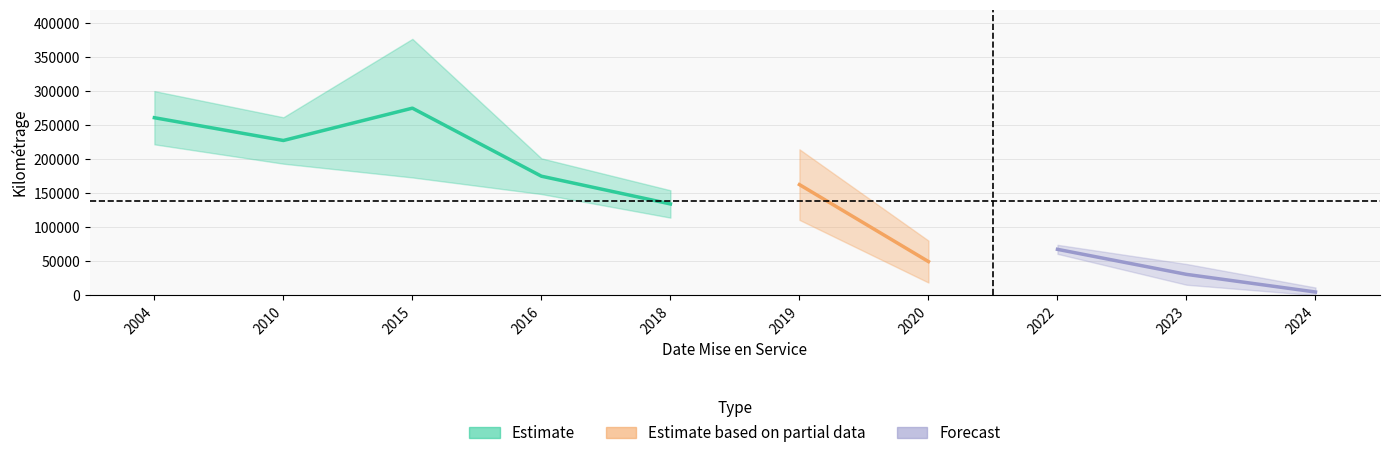

At 2024, list the series in order from smallest to largest.

Estimate based on partial data, Estimate, Forecast